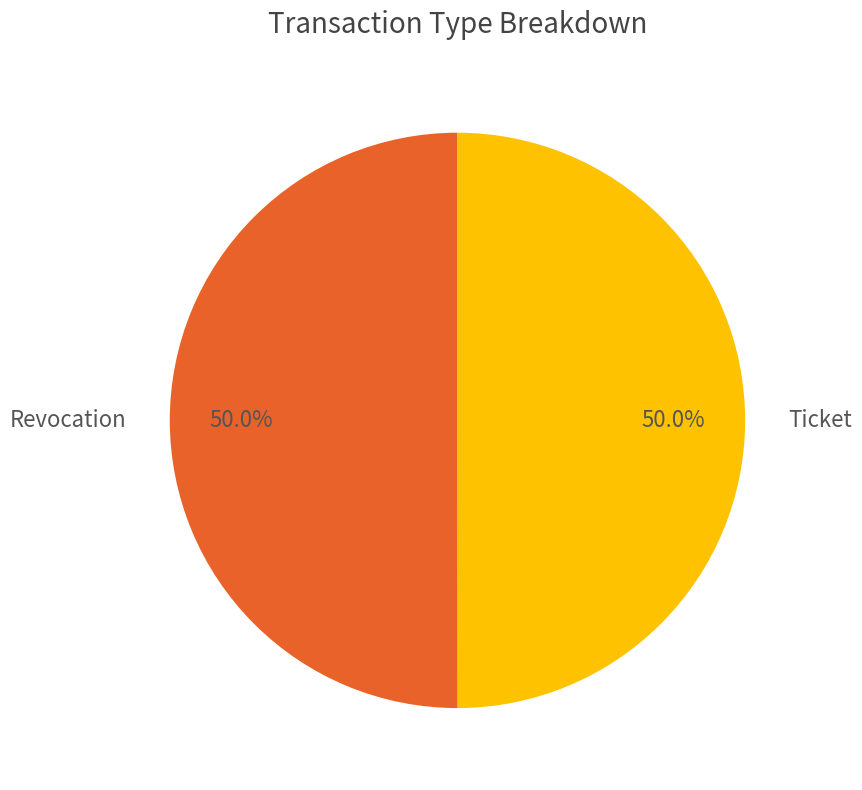

What is the ratio of the value at Revocation to the value at Ticket?

1.0